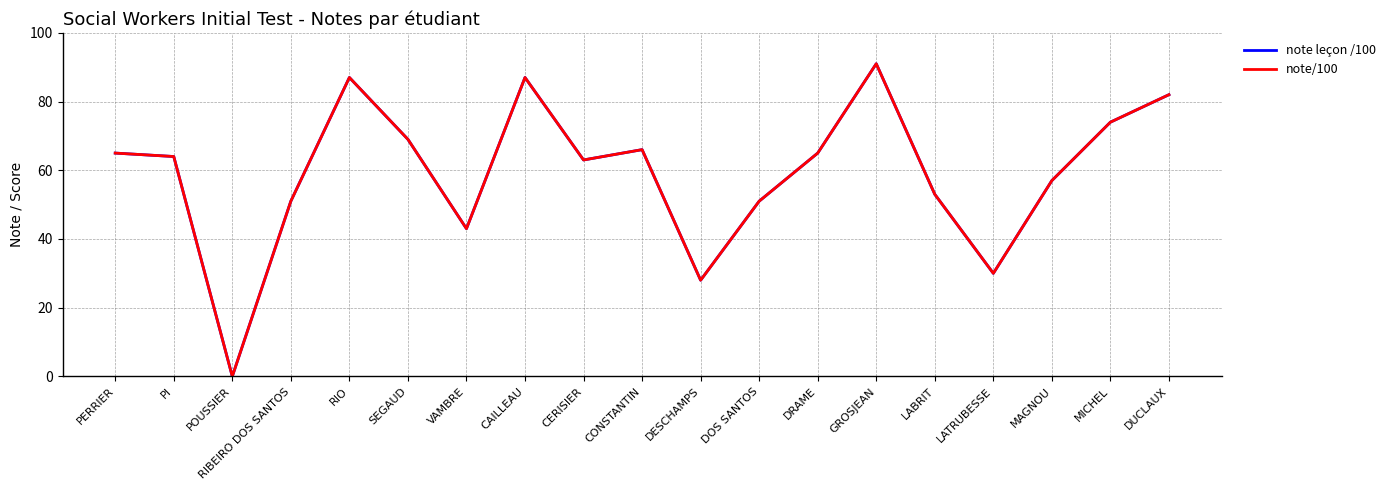

What value does the note/100 series have at DOS SANTOS?

51